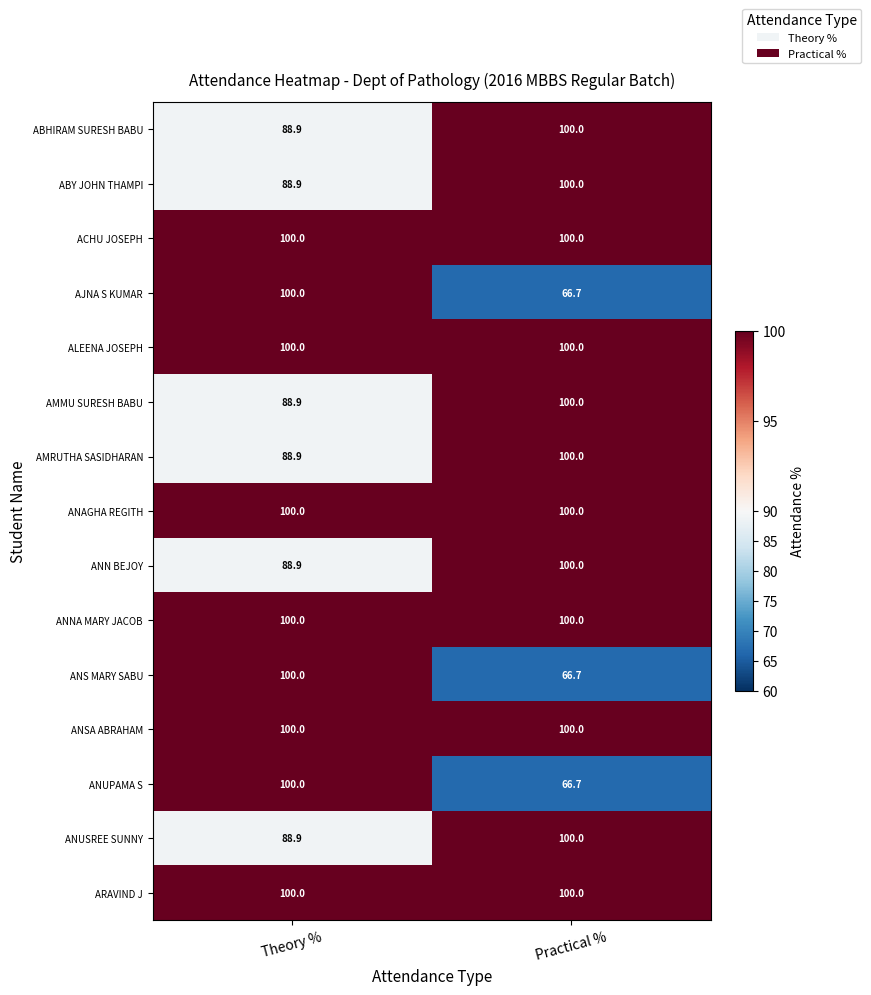

What is the highest value of the ANUPAMA S series?

100.0